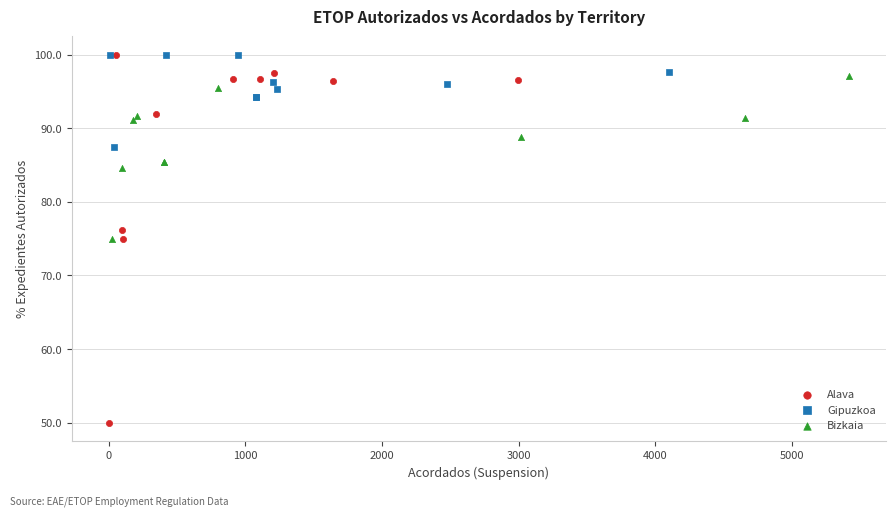

What are all the series names shown in the legend?

Alava, Gipuzkoa, Bizkaia